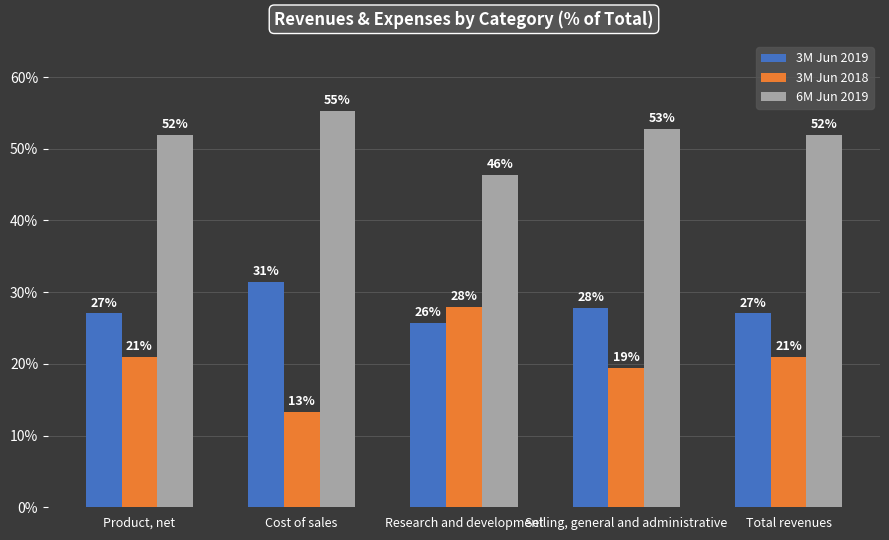

Which series has the largest range (max minus min)?

3M Jun 2018